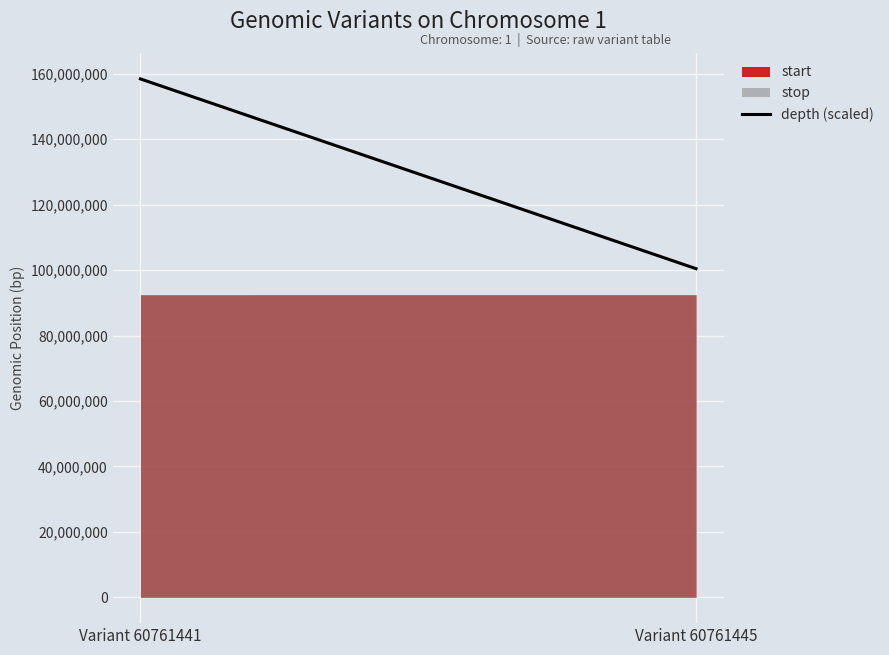

What is the minimum value shown in the chart?

92429845